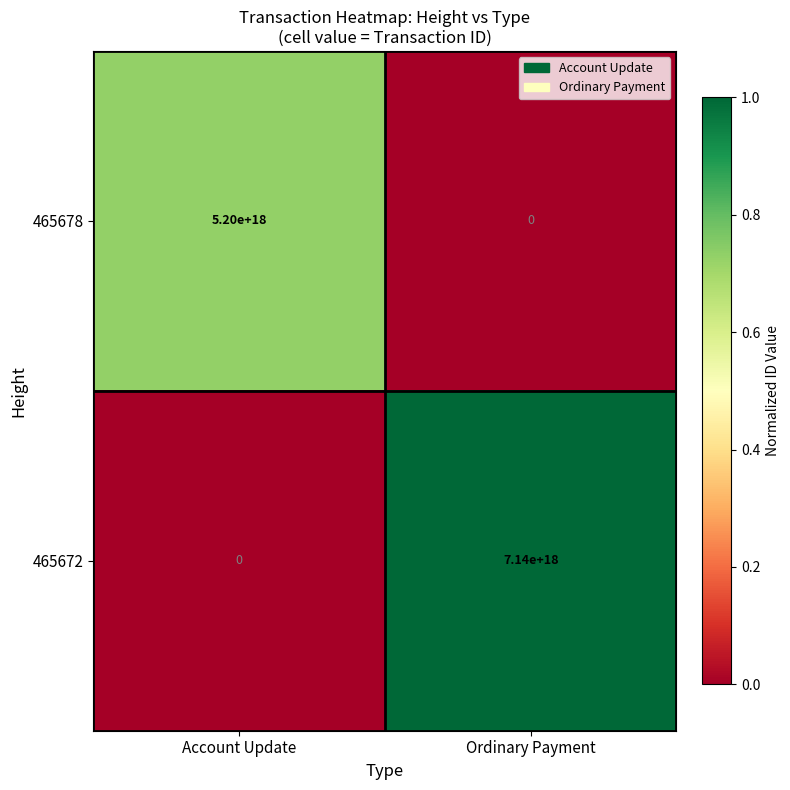

Which series has the largest range (max minus min)?

465672